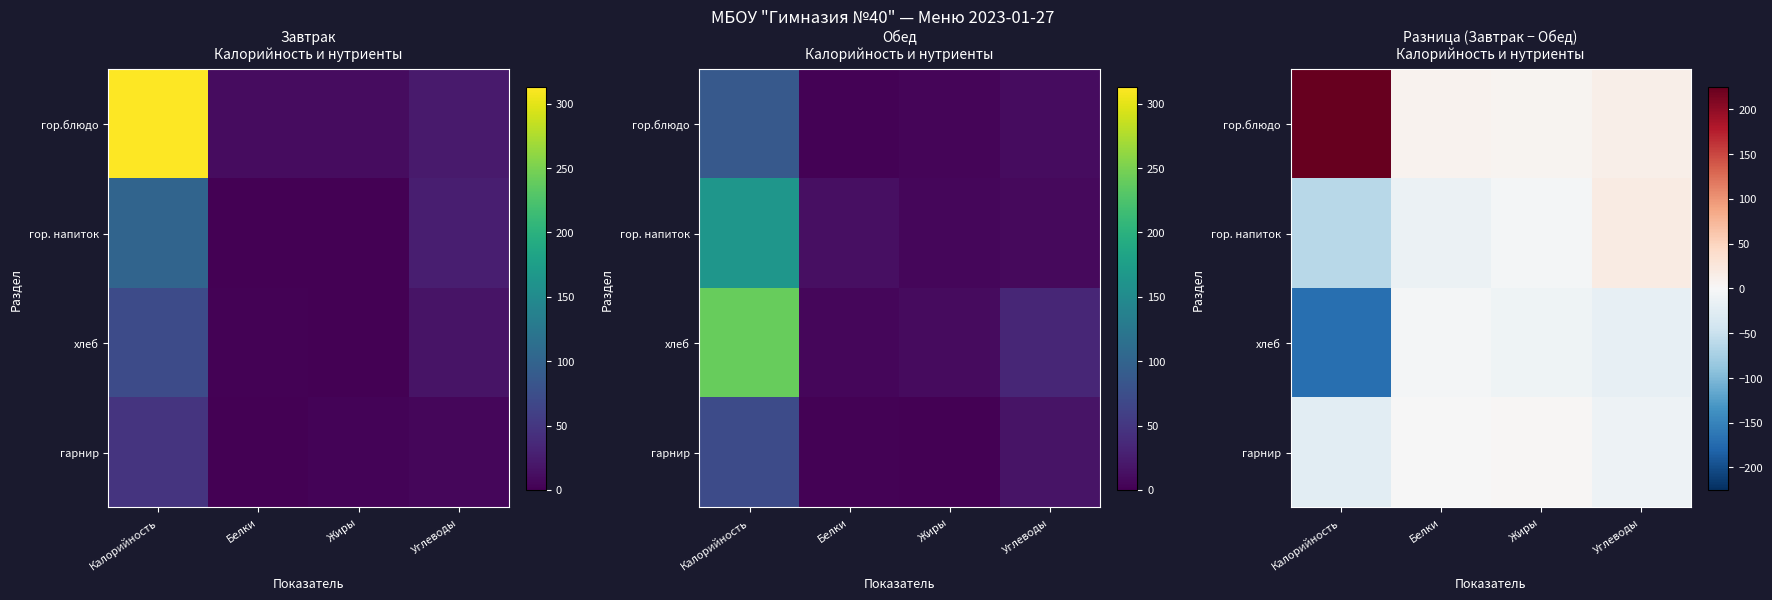

At how many categories does at least one series exceed 39?

1